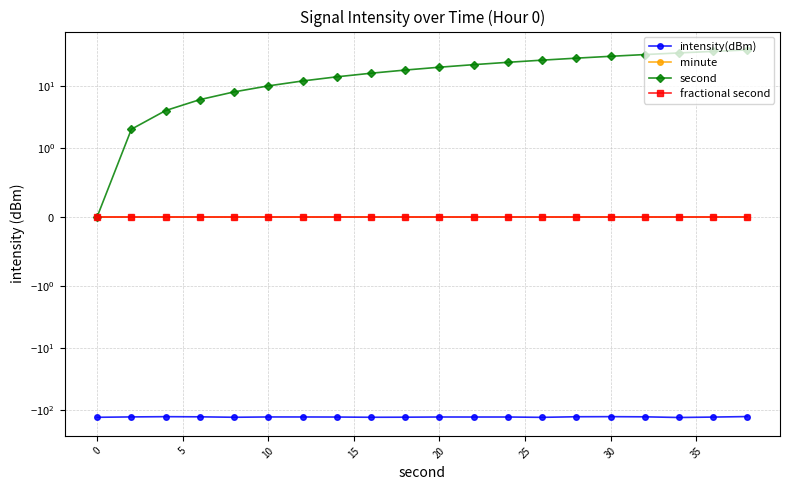

Reading left to right, what are all the values shown in this chart?

intensity(dBm): -132.5	-130.6	-129.4	-130.1	-132.3	-130.8	-130.9	-131.2	-132.3	-131.9	-131.0	-131.1	-131.0	-132.7	-129.8	-129.4	-130.2	-133.4	-131.4	-128.9
minute: 0.0	0.0	0.0	0.0	0.0	0.0	0.0	0.0	0.0	0.0	0.0	0.0	0.0	0.0	0.0	0.0	0.0	0.0	0.0	0.0
second: 0.0	2.0	4.0	6.0	8.0	10.0	12.0	14.0	16.0	18.0	20.0	22.0	24.0	26.0	28.0	30.0	32.0	34.0	36.0	38.0
fractional second: 0.0	0.0	0.0	0.0	0.0	0.0	0.0	0.0	0.0	0.0	0.0	0.0	0.0	0.0	0.0	0.0	0.0	0.0	0.0	0.0